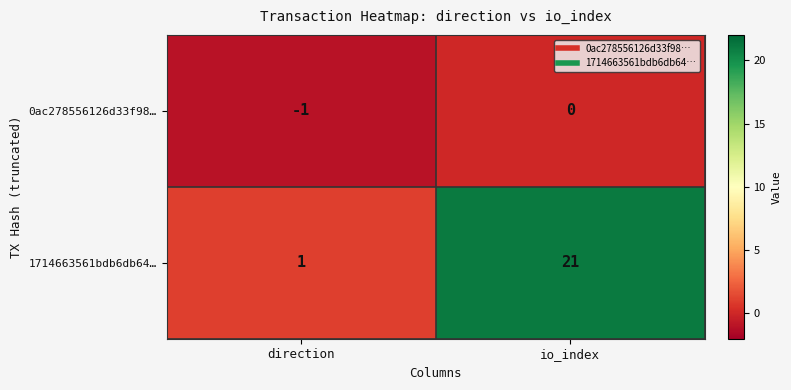

What is the sum of the 1714663561bdb6db64… values at io_index and direction?

22